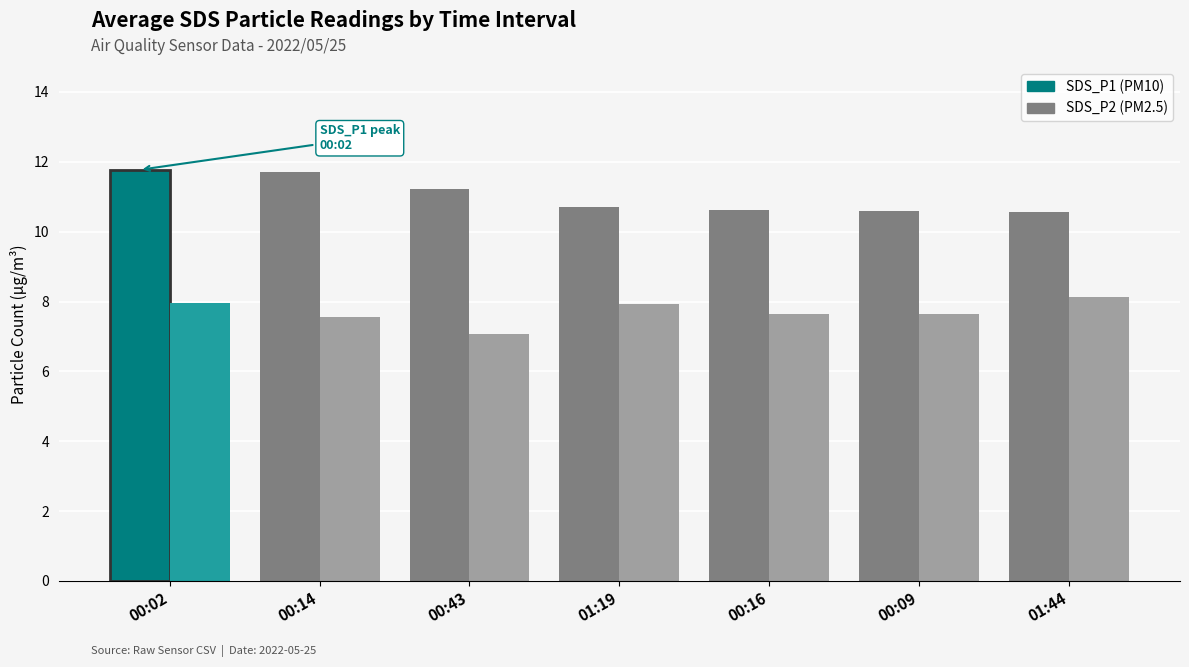

What is the total value across all series at 00:02?

19.7